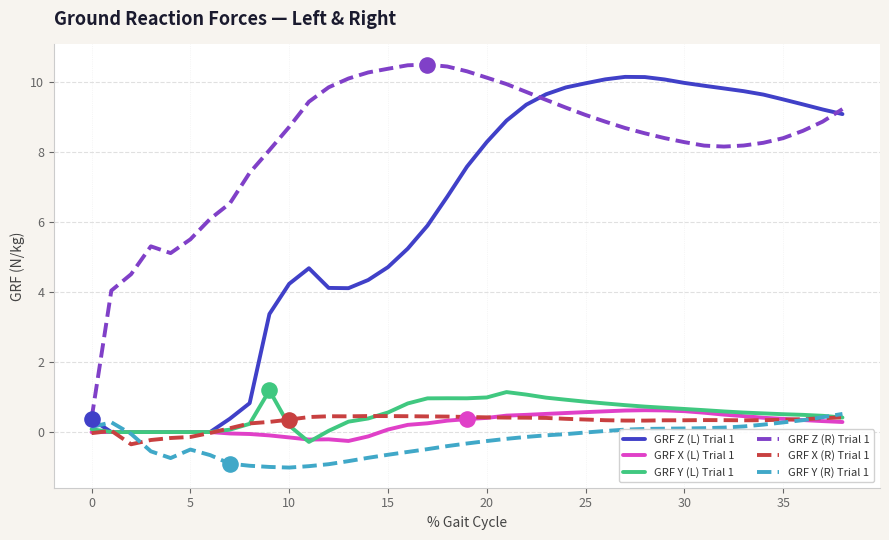

Which series has the largest total across all categories?

GRF Z (R) Trial 1